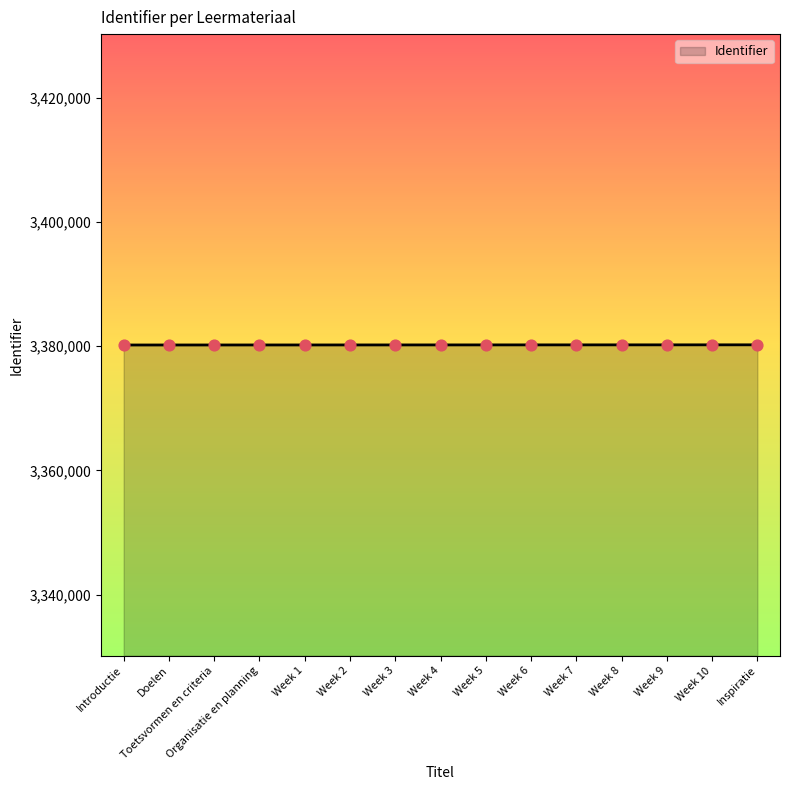

Approximately how many times larger is the value at Inspiratie compared to Doelen?

1.0